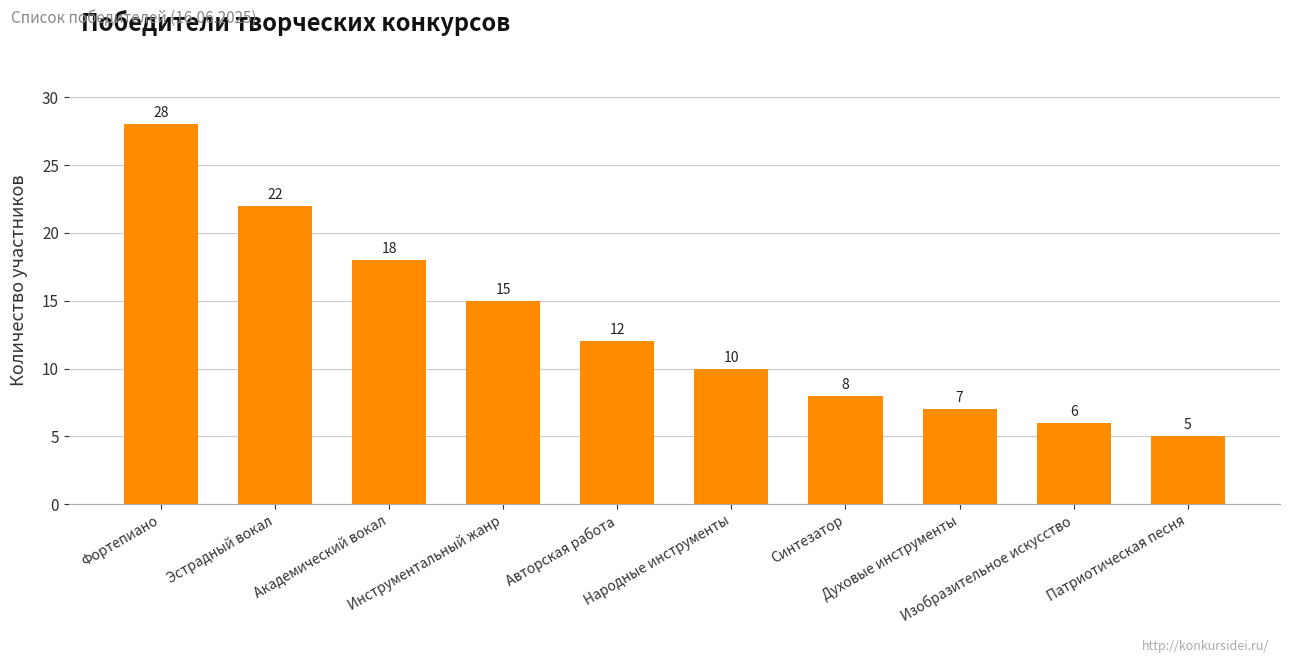

Which label corresponds to the smallest value in the chart?

Патриотическая песня